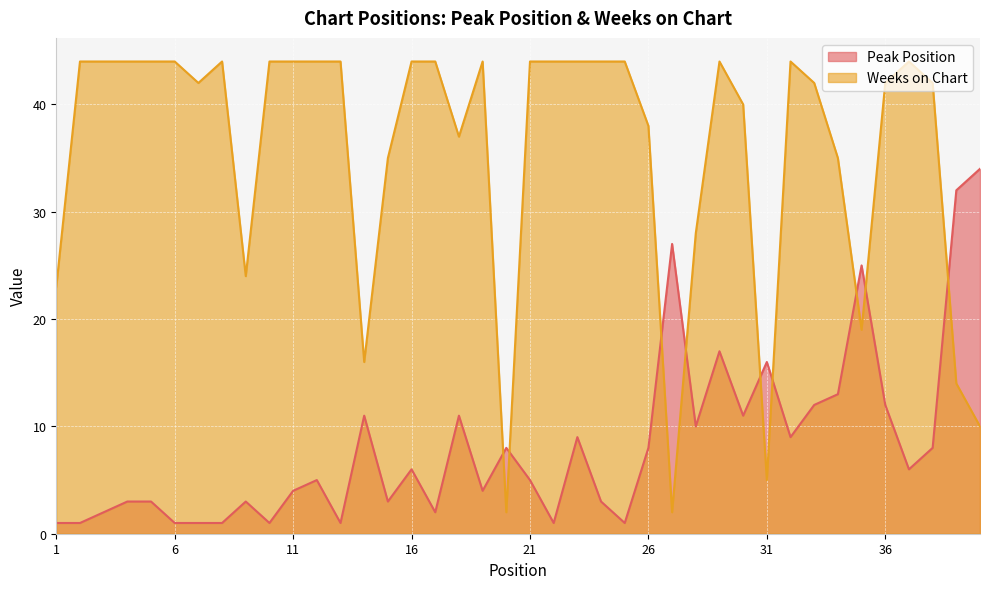

What are all the series names shown in the legend?

Peak Position, Weeks on Chart